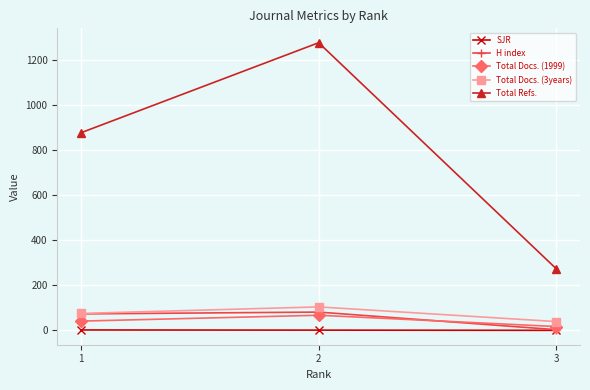

Which series has the largest total across all categories?

Total Refs.